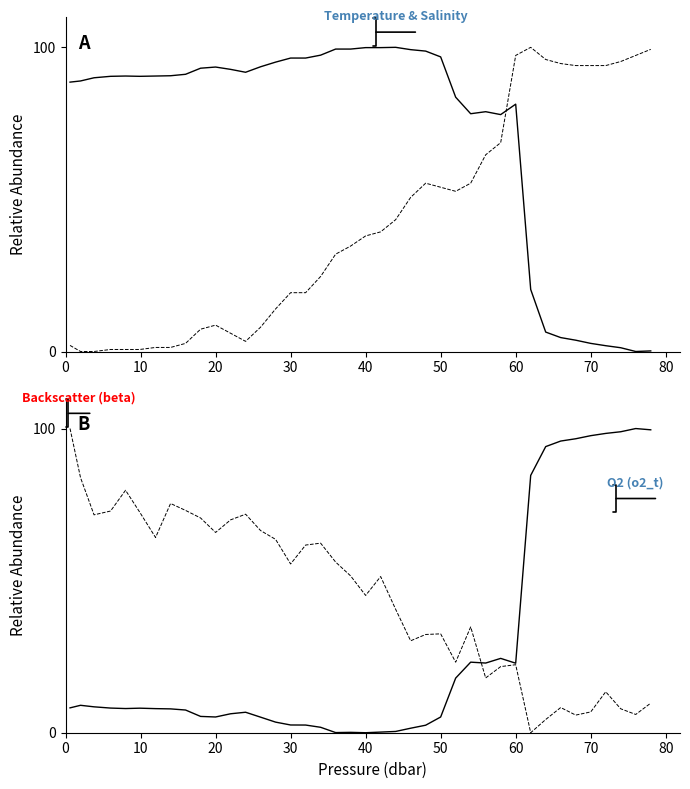

What is the value of the Temperature (t) point at the 14th from the left?

93.6